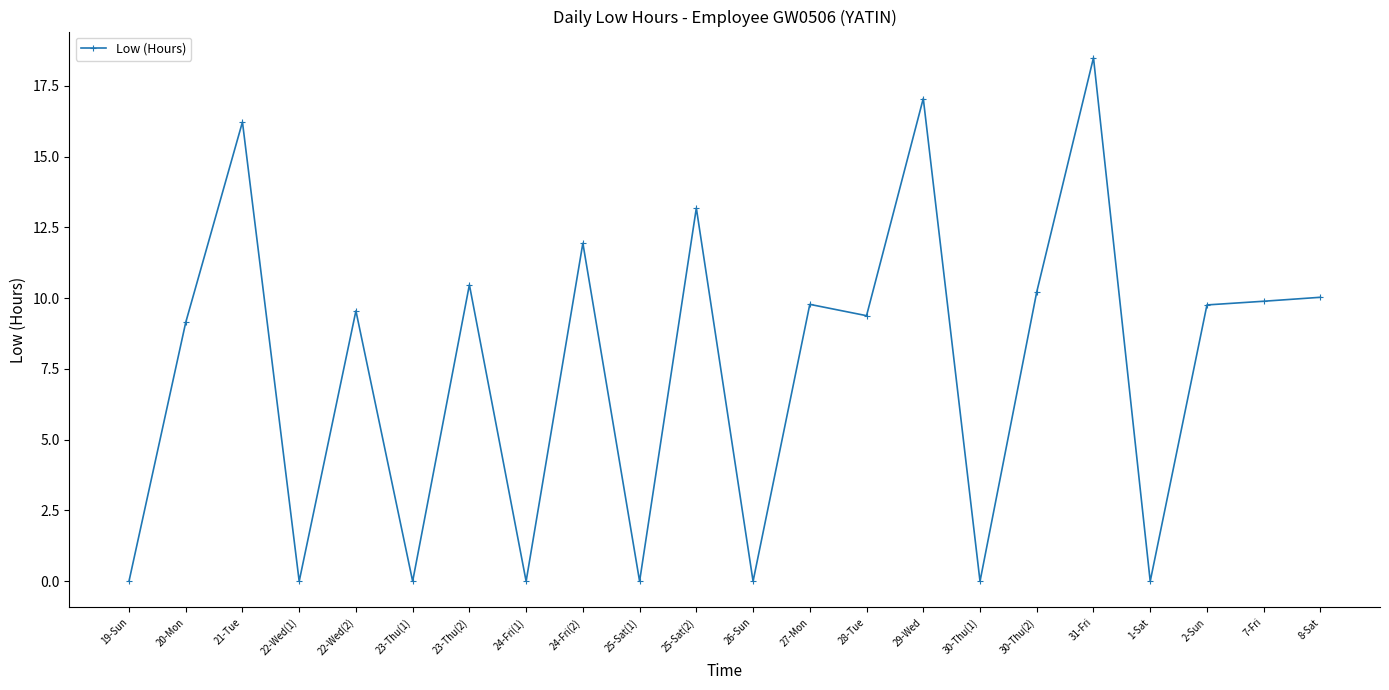

What is the label of the 12th point from the left?

26-Sun